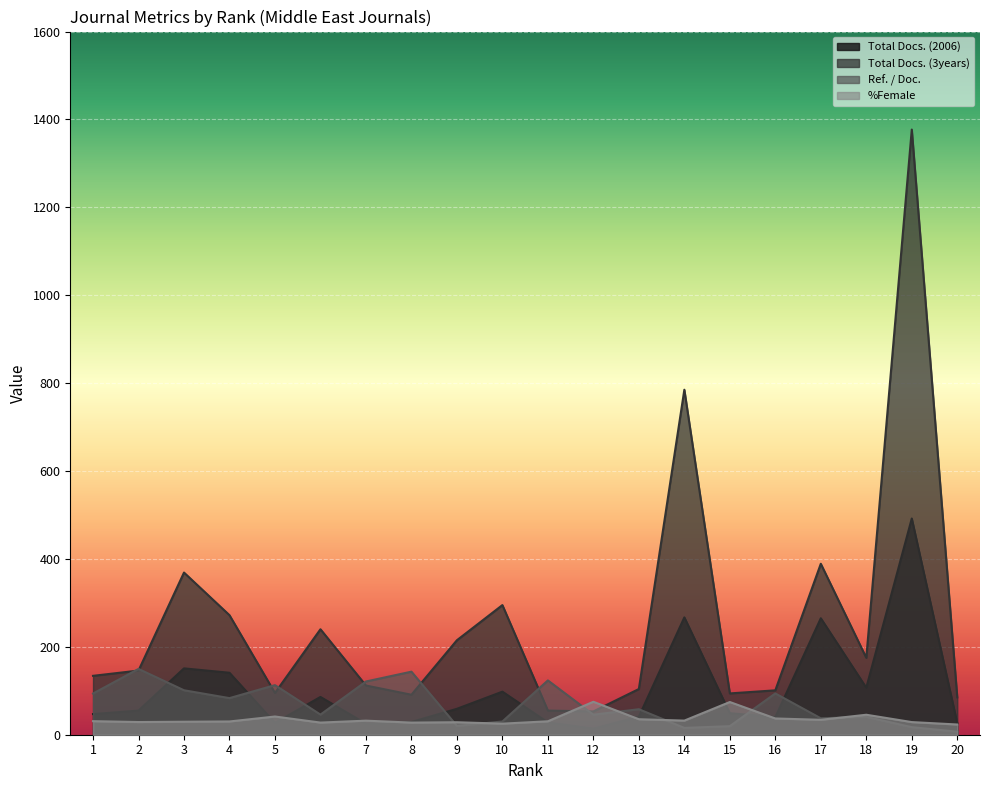

How many intersections are there between %Female and Ref. / Doc.?

7